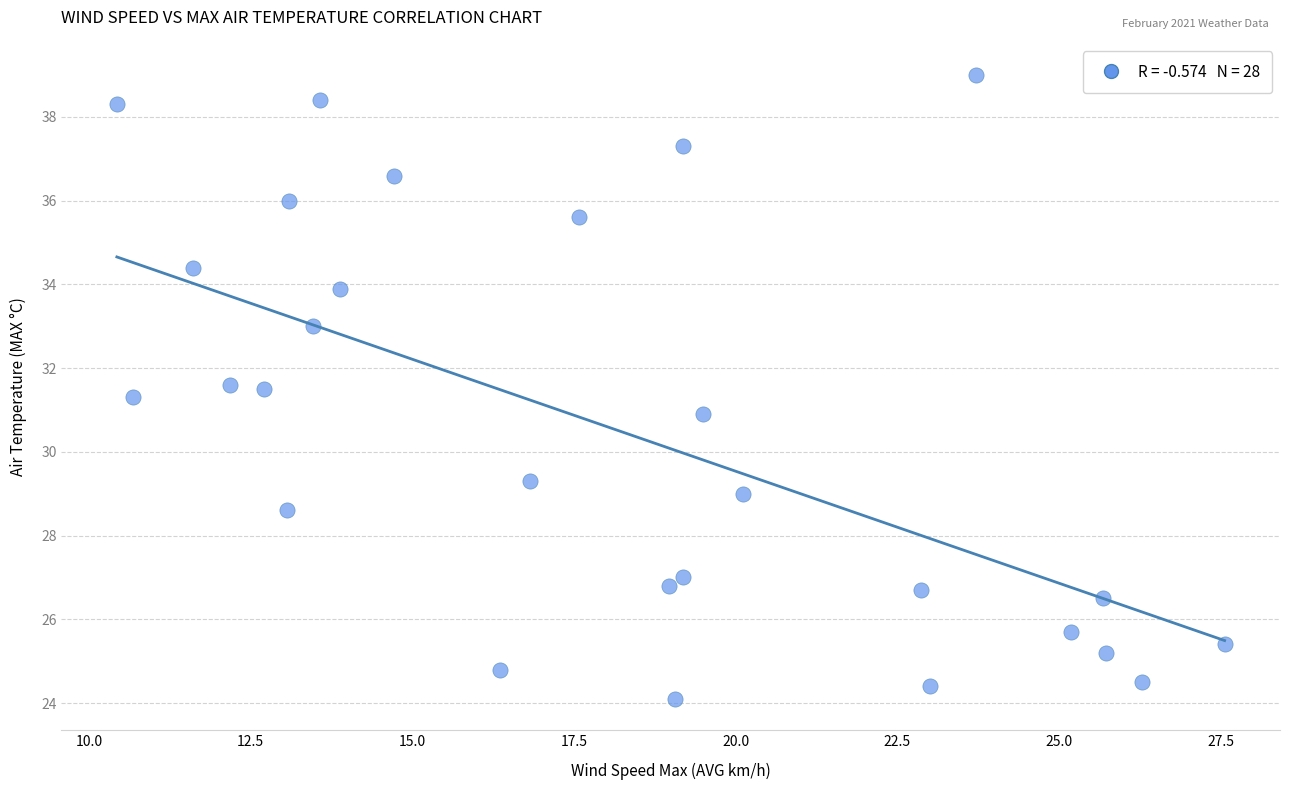

What is the range of Y values (max minus min)?

14.9